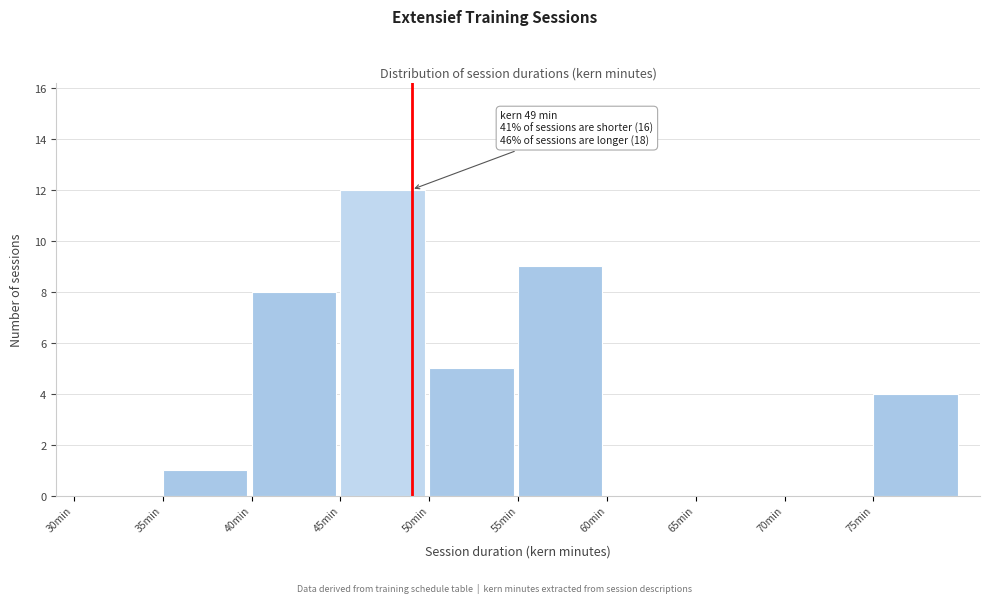

Which range on the x-axis has the tallest bar?

45 to 50